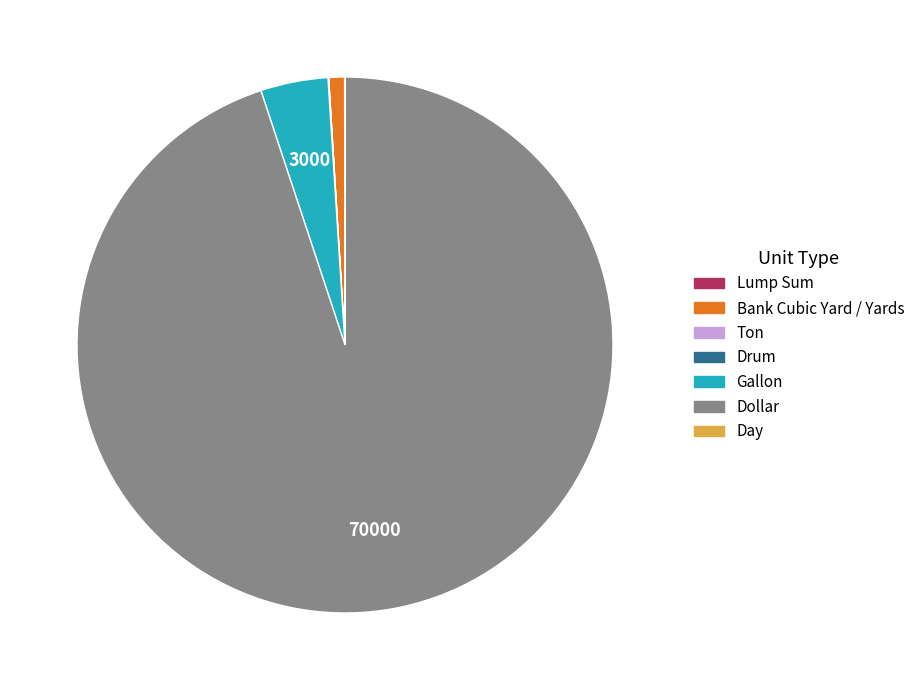

Which slice is the largest?

Dollar